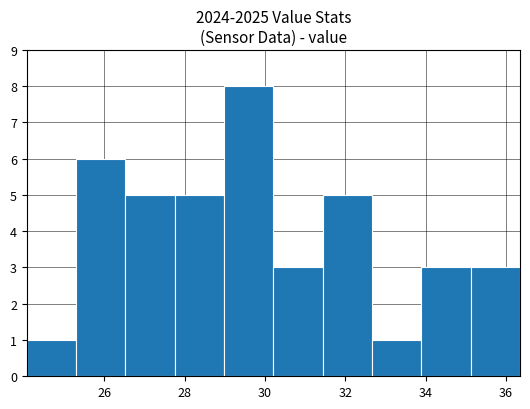

Reading left to right, list every bar in this chart as the range it spans on the x-axis followed by its height. Neither the bar edges nor the heights are printed on the chart, so give them approximately, as read against the axes.

24.0 to 25.2: 1
25.2 to 26.6: 6
26.6 to 27.8: 5
27.8 to 29.0: 5
29.0 to 30.2: 8
30.2 to 31.4: 3
31.4 to 32.6: 5
32.6 to 33.8: 1
33.8 to 35.2: 3
35.2 to 36.4: 3